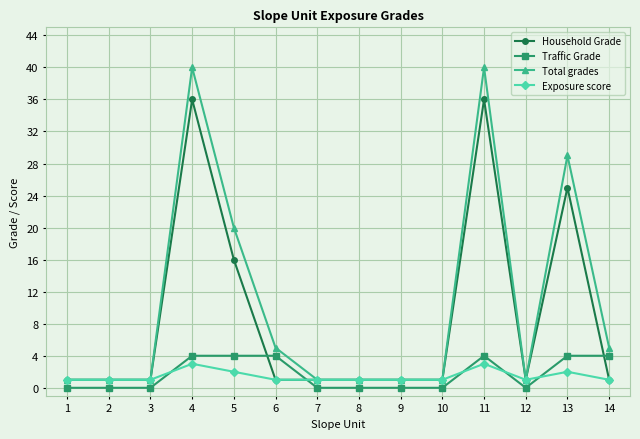

The Total grades series shows 7 at 6. True or false?

False